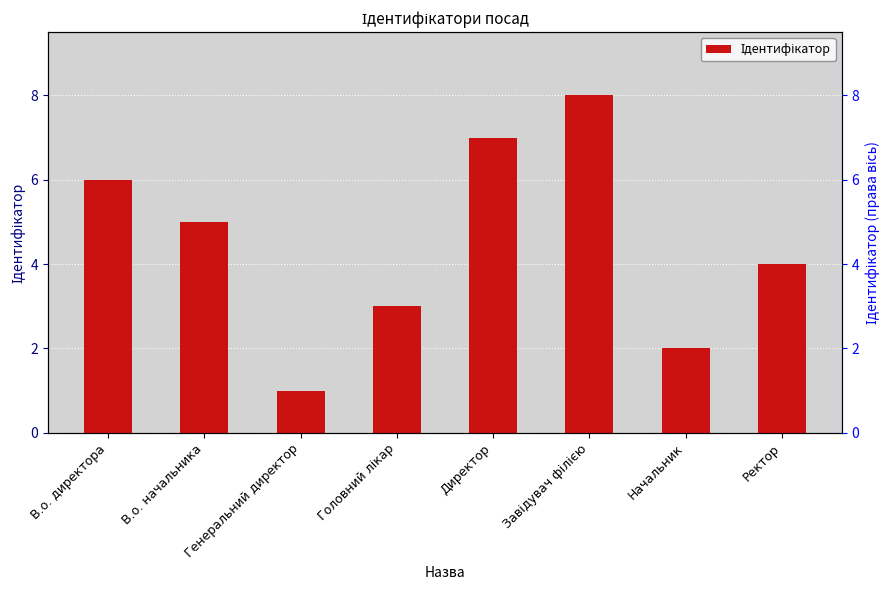

What is the change in value from В.о. директора to Генеральний директор?

-5